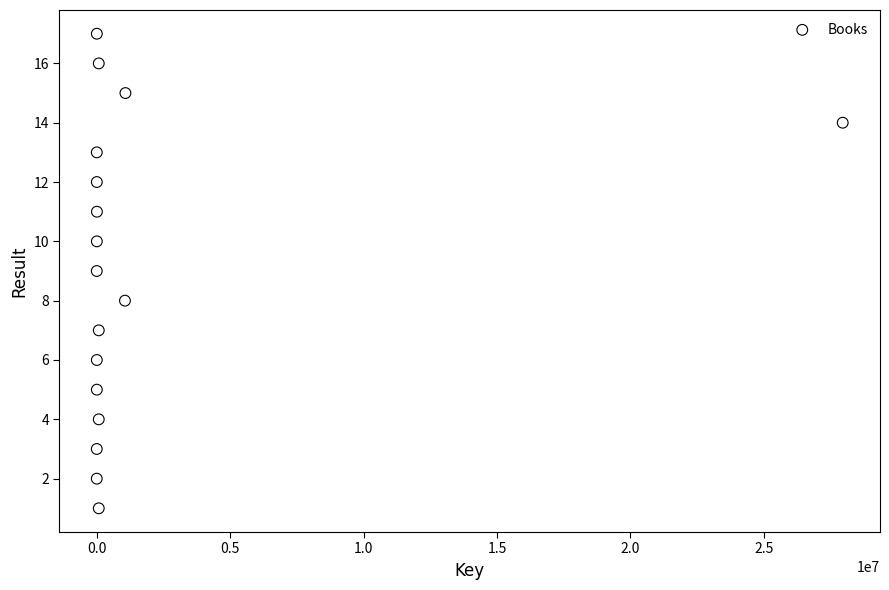

What is the range of Y values (max minus min)?

16